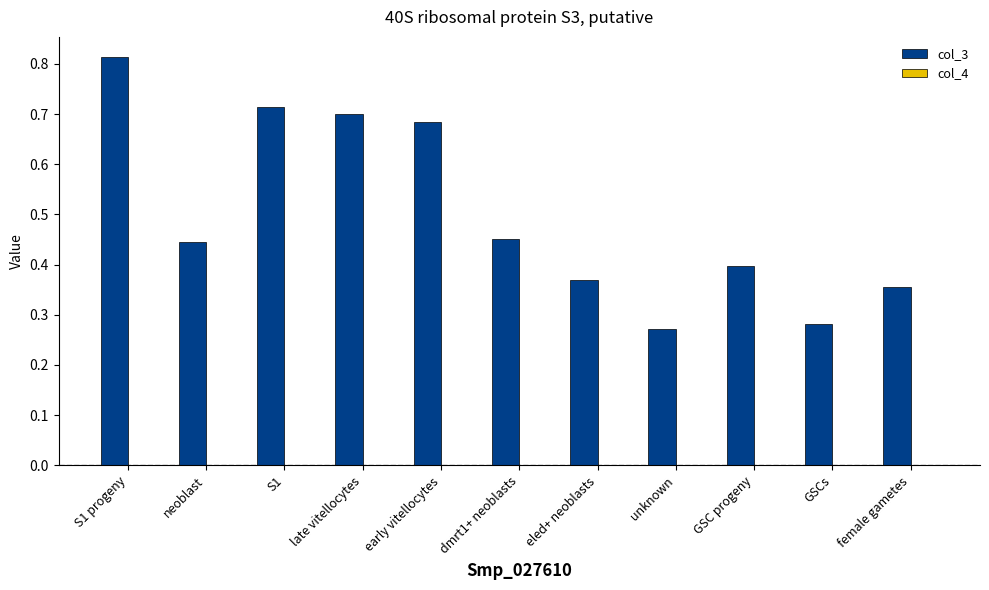

Is it true that col_3 equals 0.5 at female gametes?

False